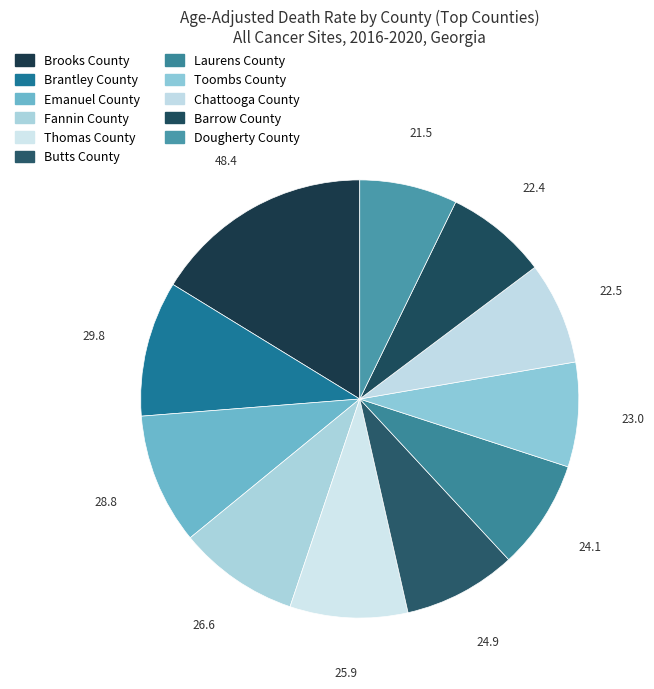

How many segments does this pie chart have?

11